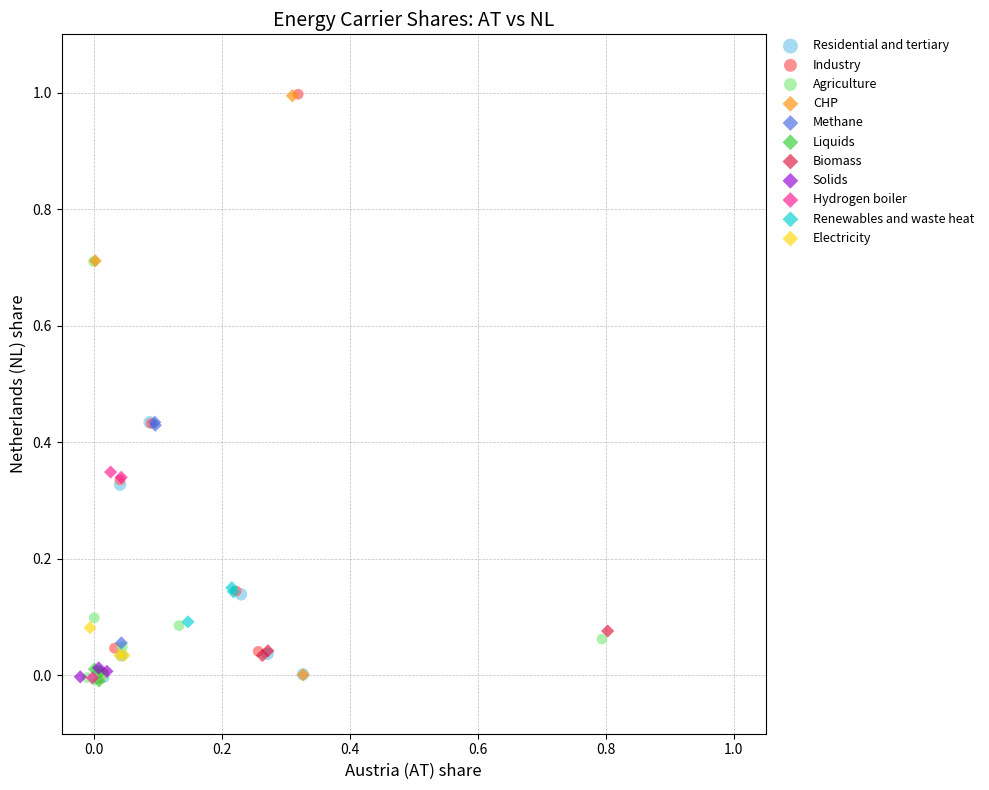

What are all the series names shown in the legend?

Residential and tertiary, Industry, Agriculture, CHP, Methane, Liquids, Biomass, Solids, Hydrogen boiler, Renewables and waste heat, Electricity